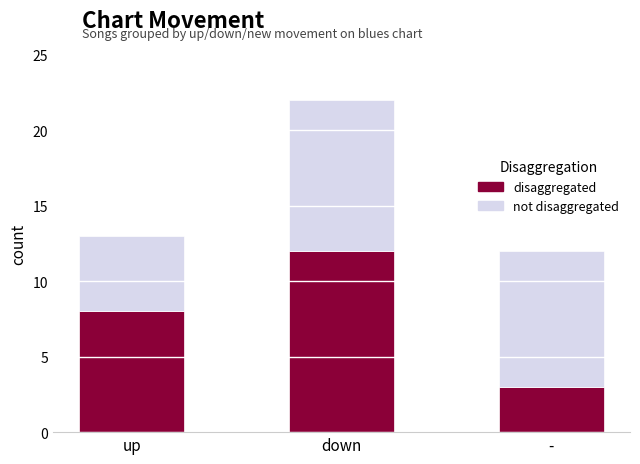

Count the number of data series in this chart.

2